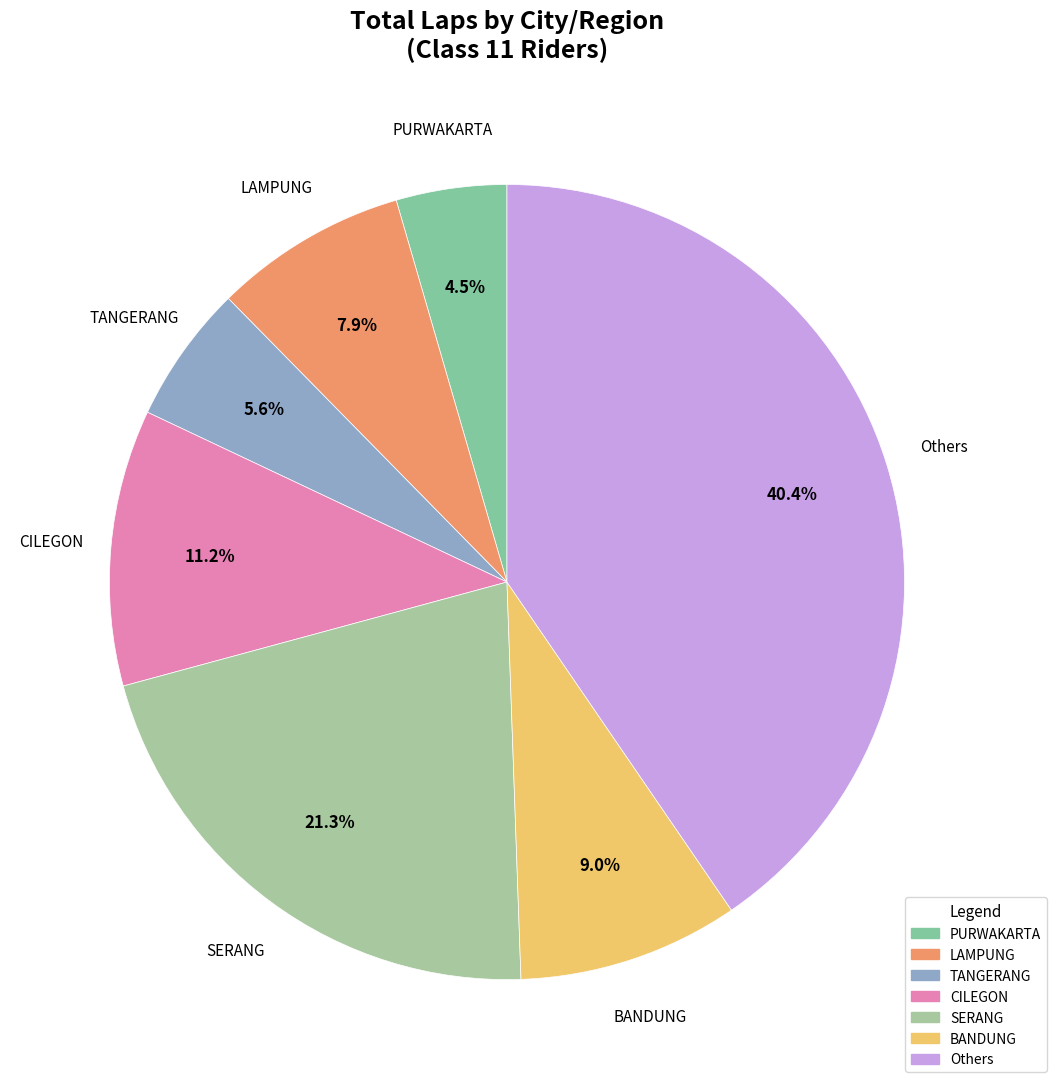

Count the number of slices in the pie.

7